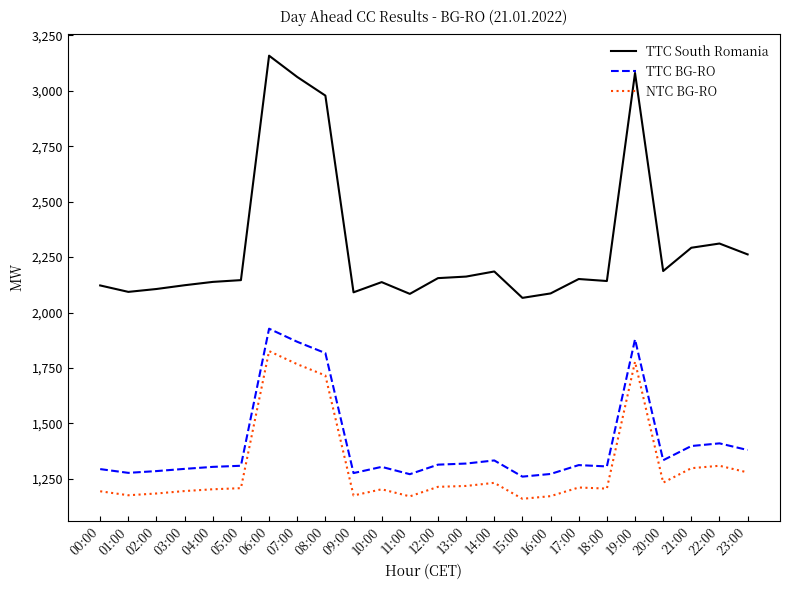

Which category has the highest value across all series?

06:00